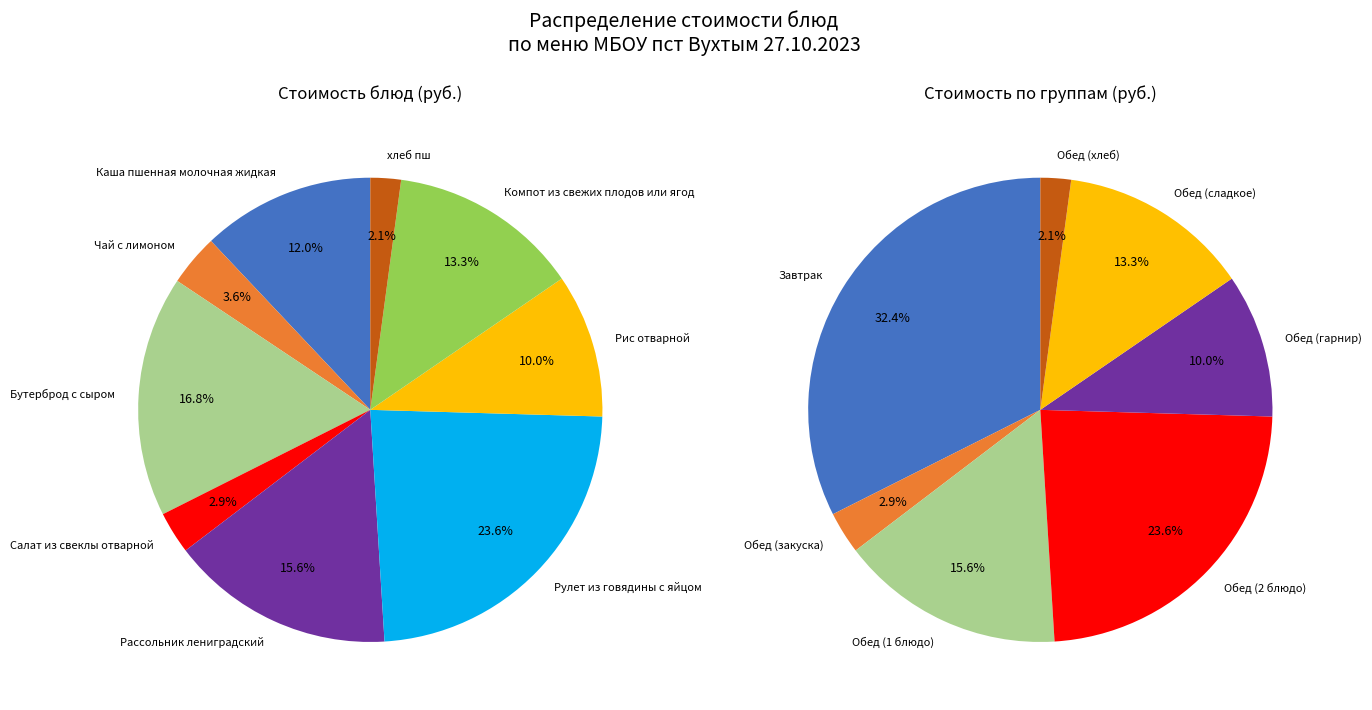

Combined, do Рассольник лениградский and хлеб пш account for over 50%?

No